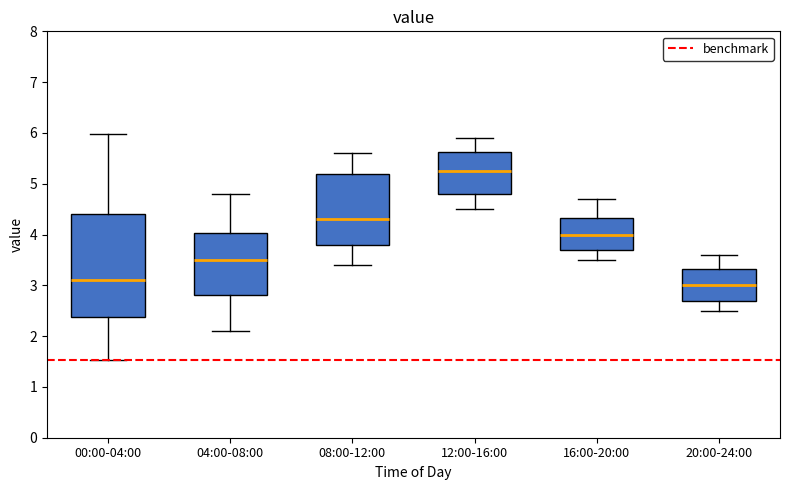

Where does the upper whisker of the box for 16:00-20:00 end on the y-axis? The values are not printed on the chart, so give them approximately, as read against the axis.

4.7